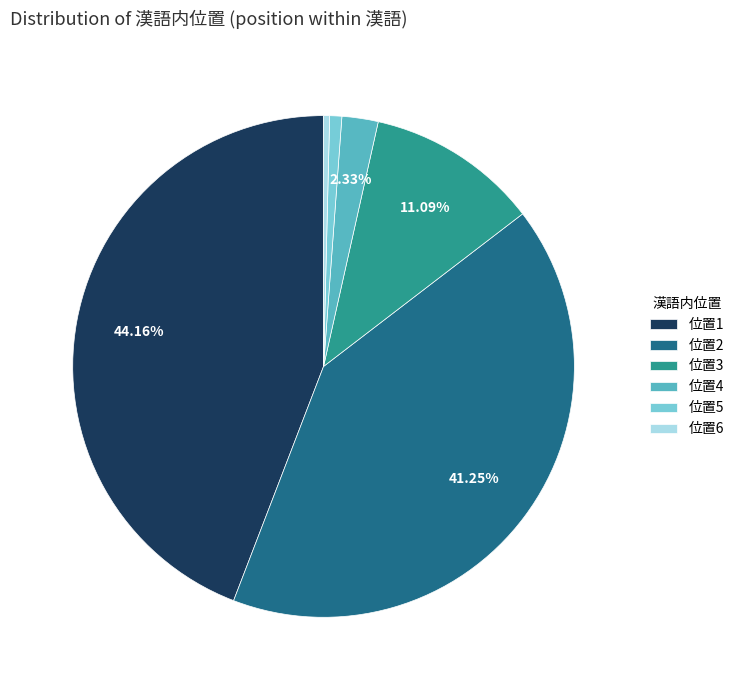

Is 位置5 the majority of the pie?

No